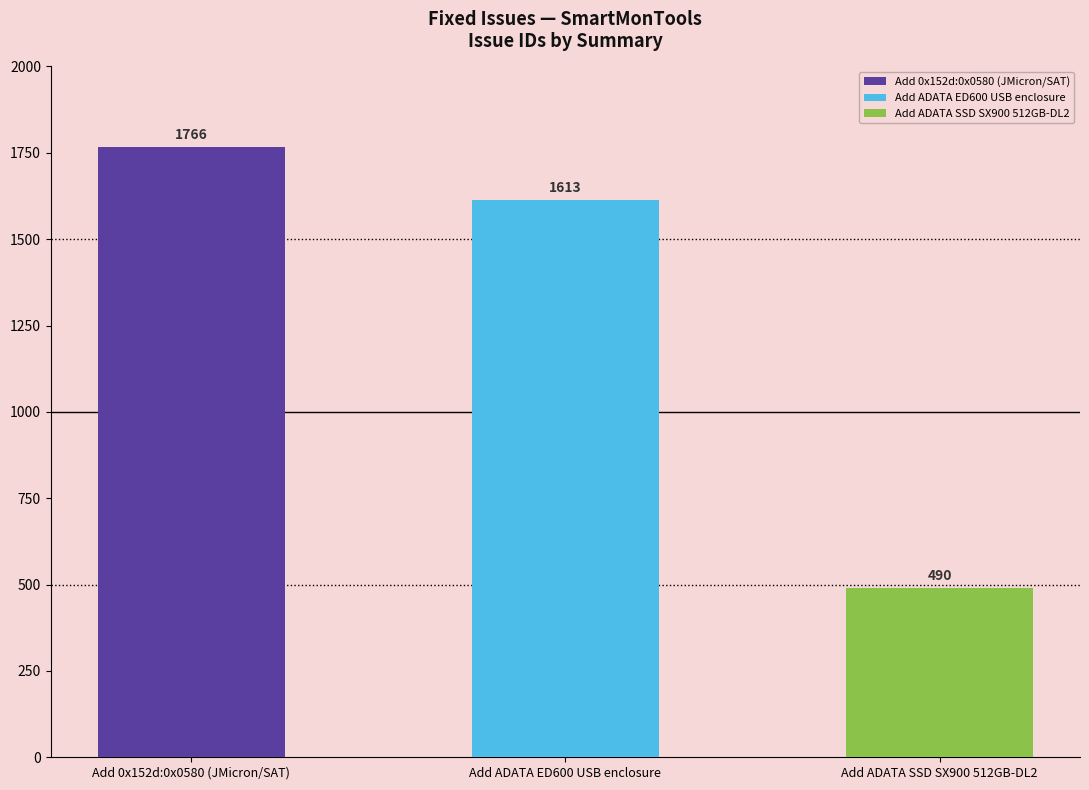

Reading left to right, transcribe all the data shown in this chart.

1766	1613	490